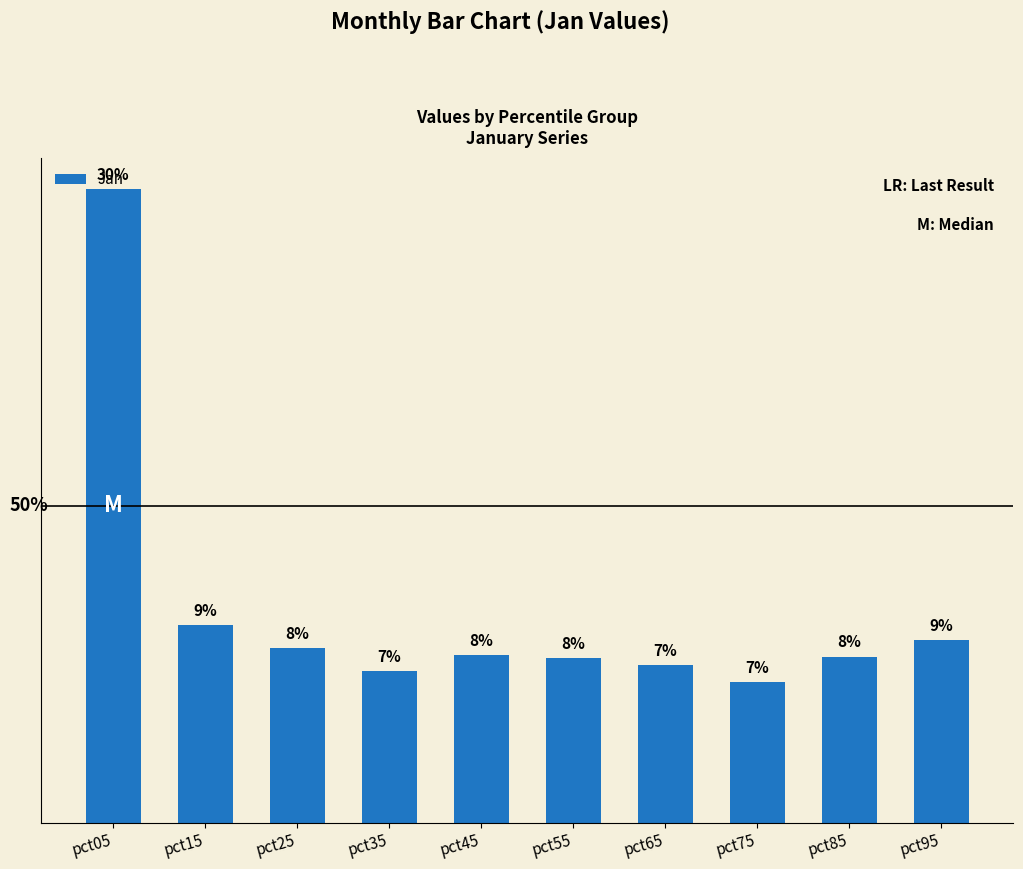

Does the chart contain stacked bars?

No